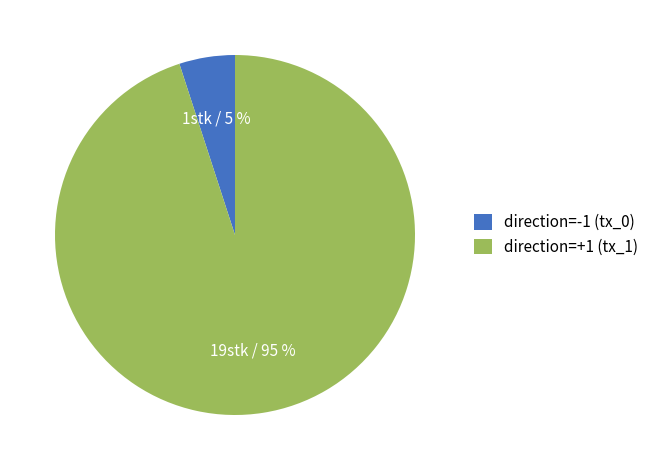

Between direction=+1 (tx_1) and direction=-1 (tx_0), which is larger?

direction=+1 (tx_1)